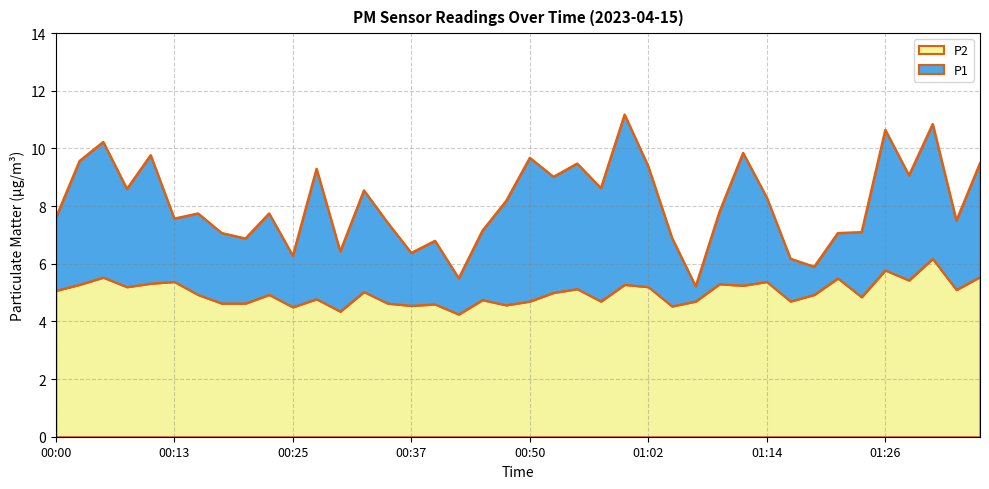

What is the average value of the P1 series?

8.1